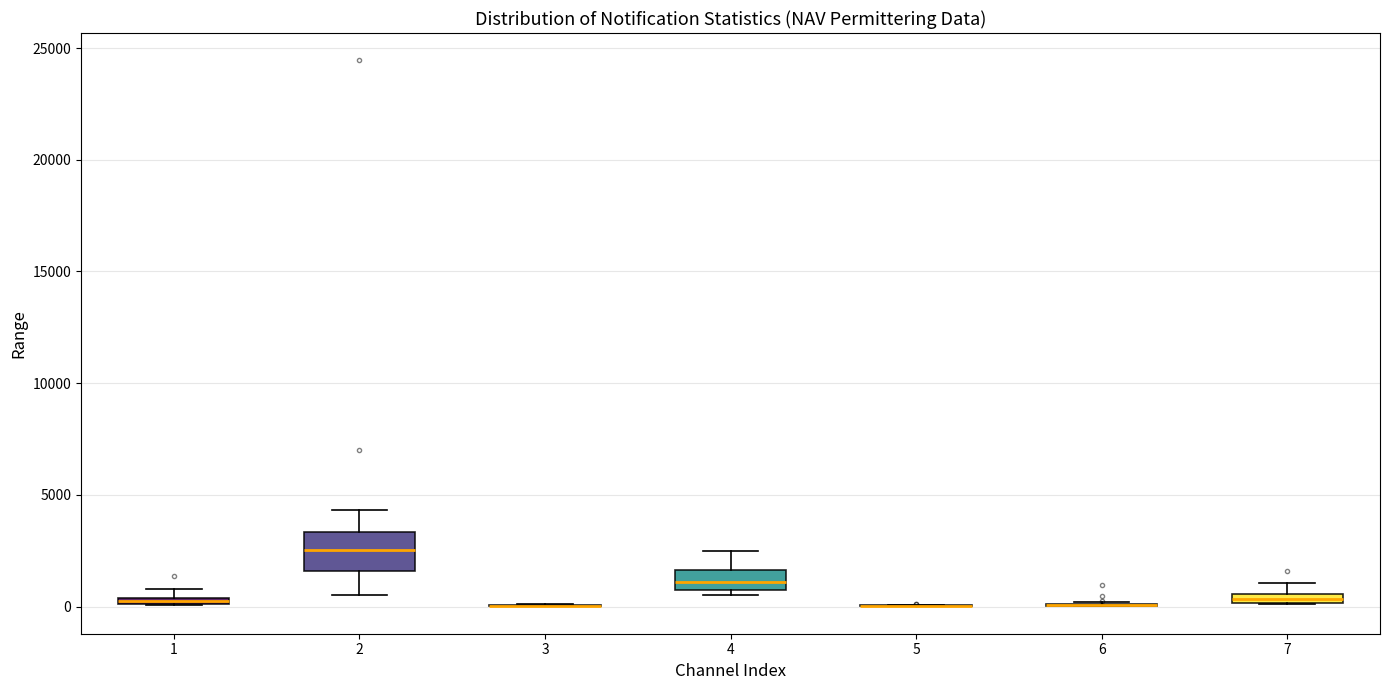

Which box is the tallest, from its lower edge to its upper edge?

2